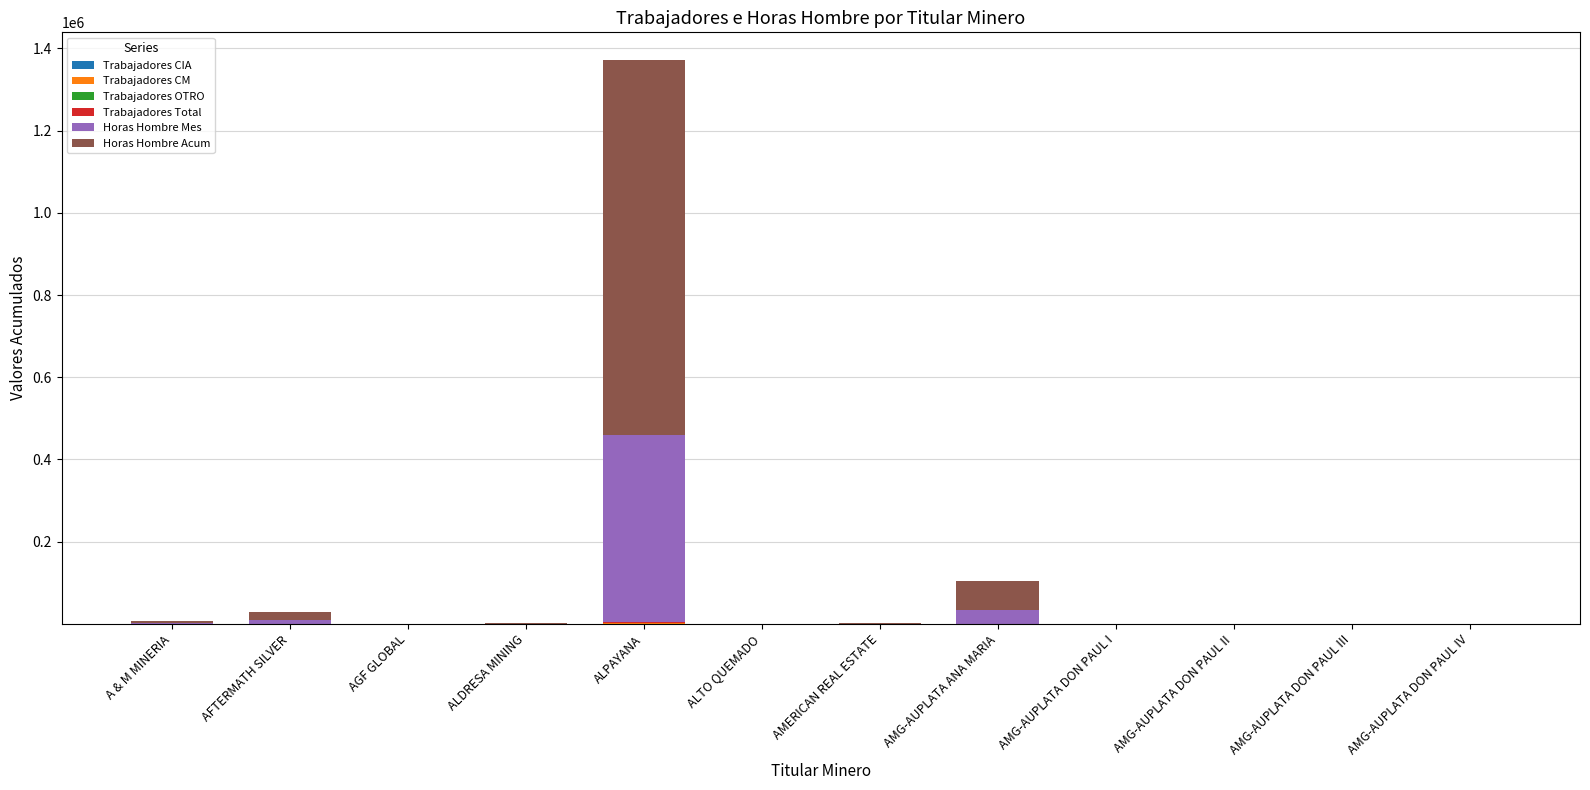

List the labels in order of Horas Hombre Acum value, smallest first.

AMG-AUPLATA DON PAUL I, AMG-AUPLATA DON PAUL II, AMG-AUPLATA DON PAUL III, AMG-AUPLATA DON PAUL IV, AGF GLOBAL, ALTO QUEMADO, AMERICAN REAL ESTATE, ALDRESA MINING, A & M MINERIA, AFTERMATH SILVER, AMG-AUPLATA ANA MARIA, ALPAYANA